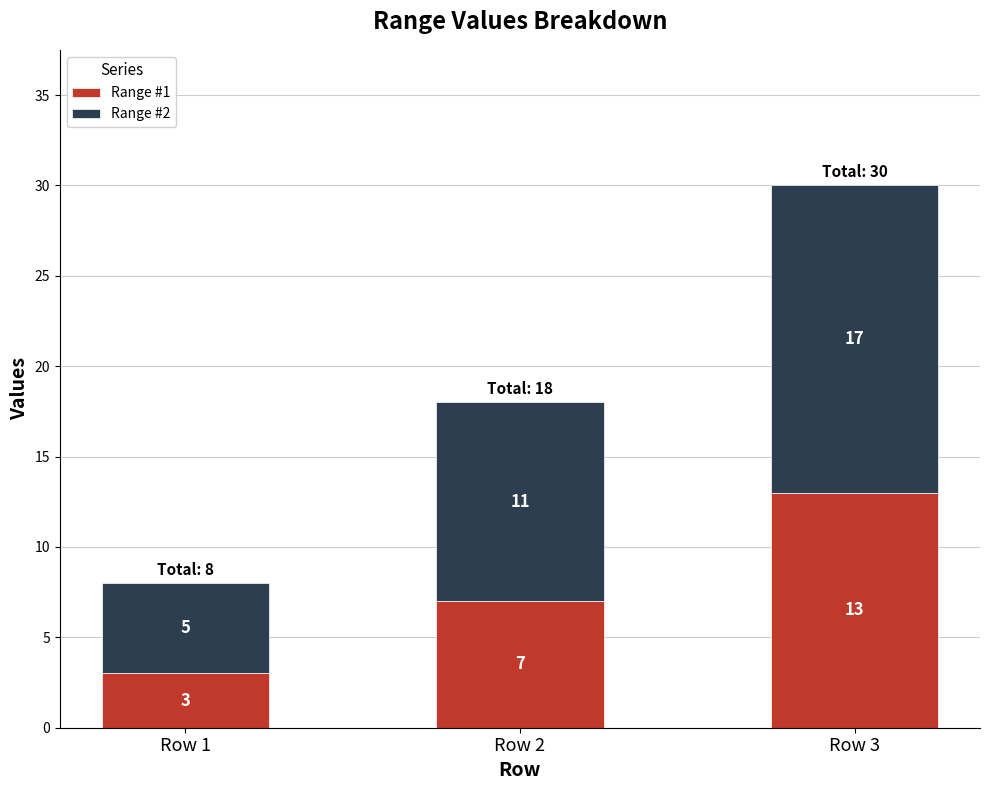

What is the value of the Range #1 bar at the 1st from the left?

3